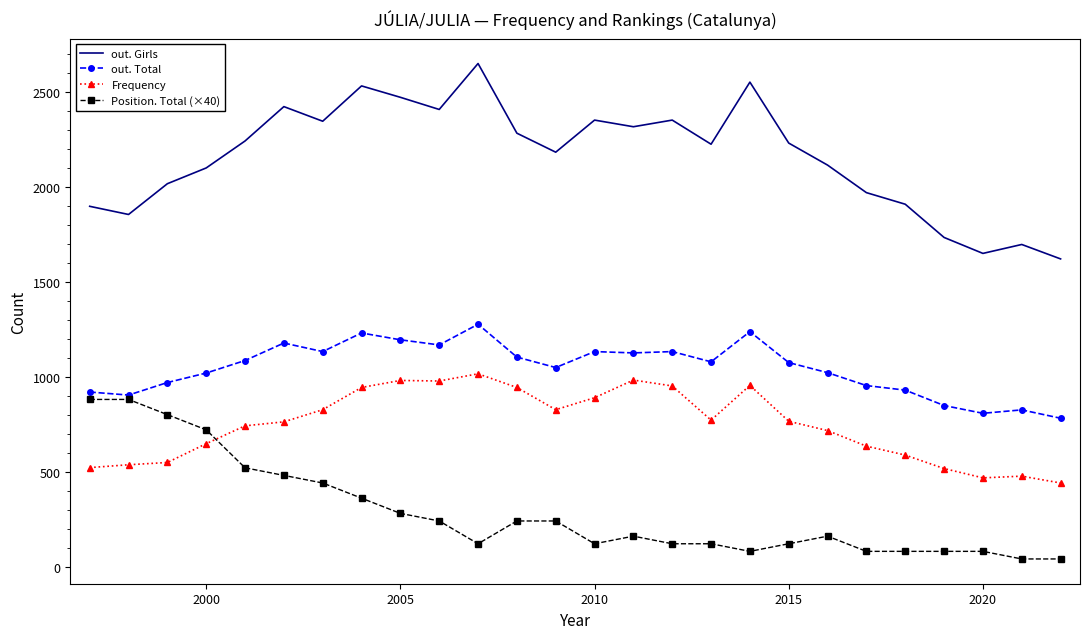

Which series has the largest total across all categories?

out. Girls